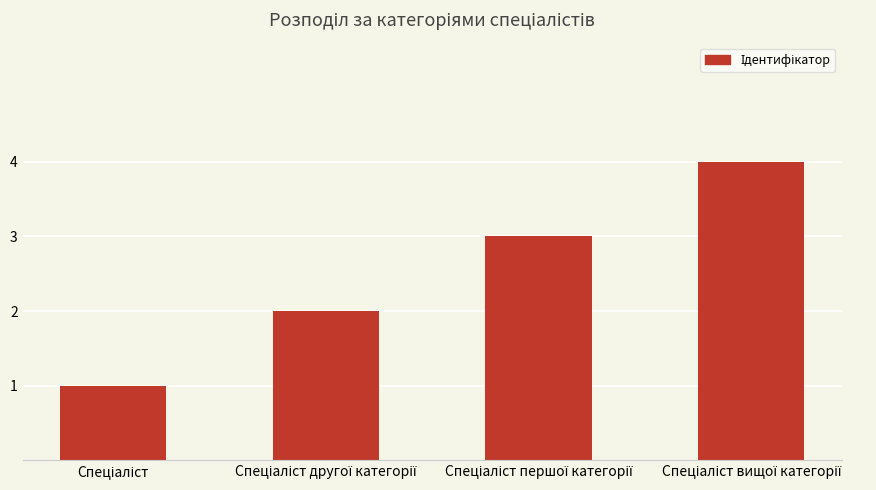

What is the difference between the maximum and minimum values?

3